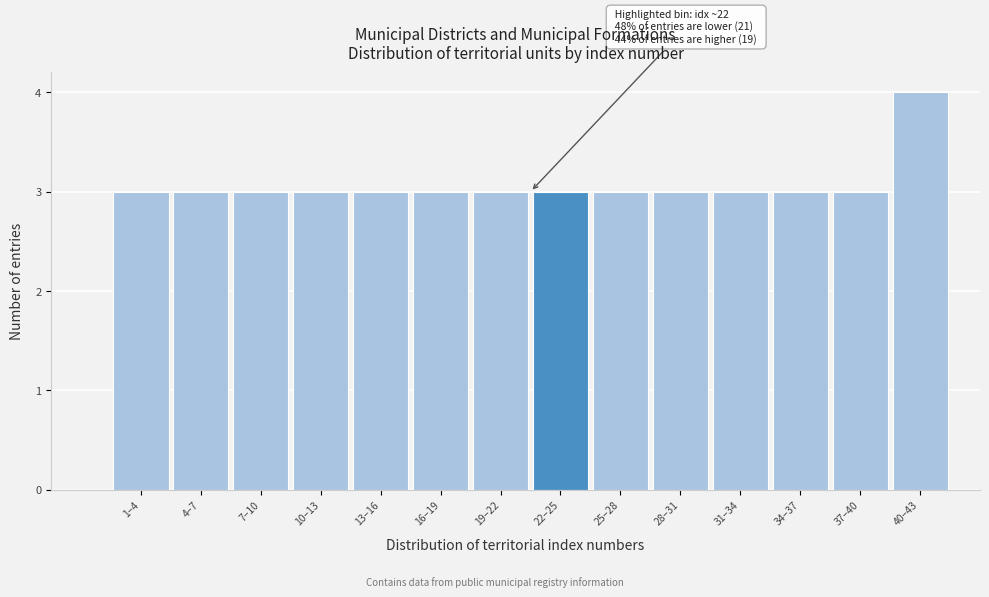

Reading right to left, transcribe all the data shown in this chart.

4	3	3	3	3	3	3	3	3	3	3	3	3	3